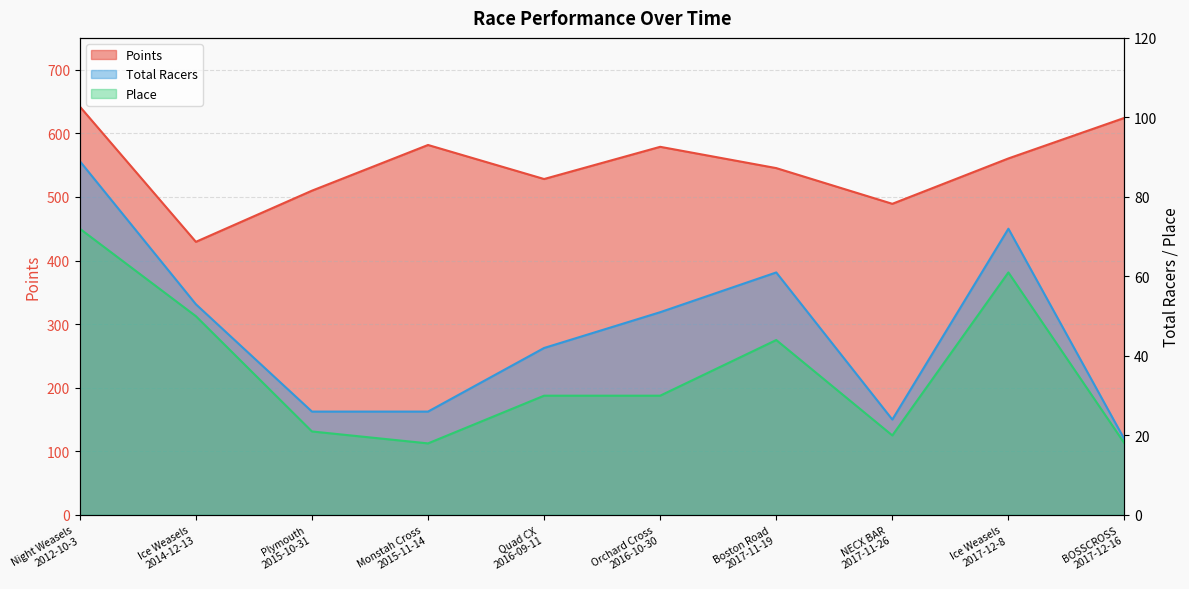

Reading right to left, transcribe all the data shown in this chart.

Points: 624.3	560.5	489.2	545.3	578.8	528.1	581.6	509.8	429.4	642.1
Total Racers: 19.0	72.0	24.0	61.0	51.0	42.0	26.0	26.0	53.0	89.0
Place: 18.0	61.0	20.0	44.0	30.0	30.0	18.0	21.0	50.0	72.0